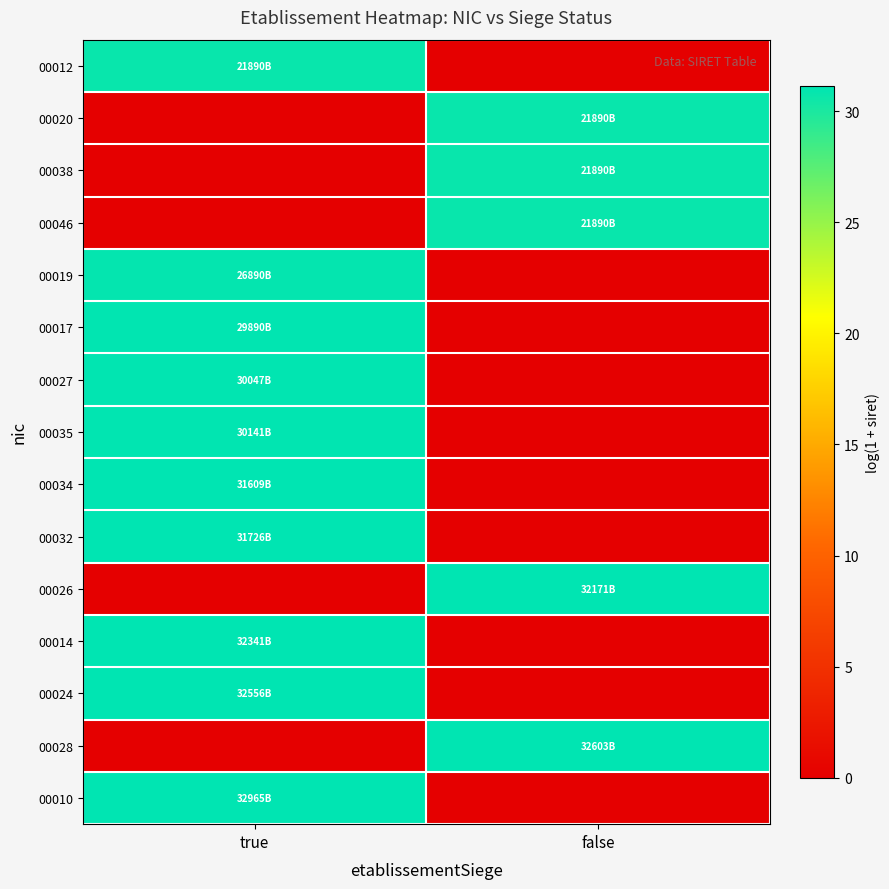

Reading left to right, transcribe all the data shown in this chart.

00012: true=30.7	false=0.0
00020: true=0.0	false=30.7
00038: true=0.0	false=30.7
00046: true=0.0	false=30.7
00019: true=30.9	false=0.0
00017: true=31.0	false=0.0
00027: true=31.0	false=0.0
00035: true=31.0	false=0.0
00034: true=31.1	false=0.0
00032: true=31.1	false=0.0
00026: true=0.0	false=31.1
00014: true=31.1	false=0.0
00024: true=31.1	false=0.0
00028: true=0.0	false=31.1
00010: true=31.1	false=0.0